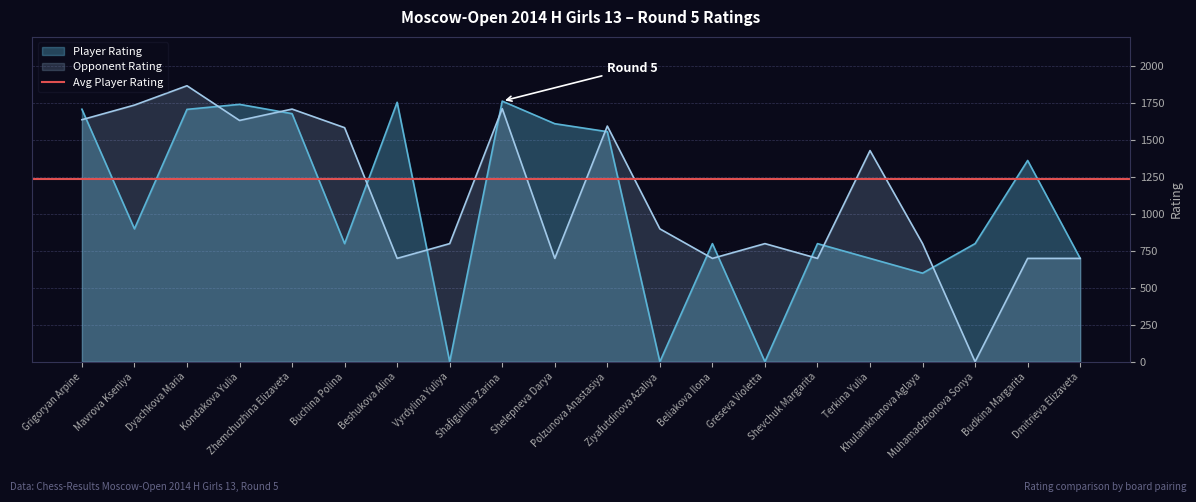

What is the maximum value shown in the chart?

1869